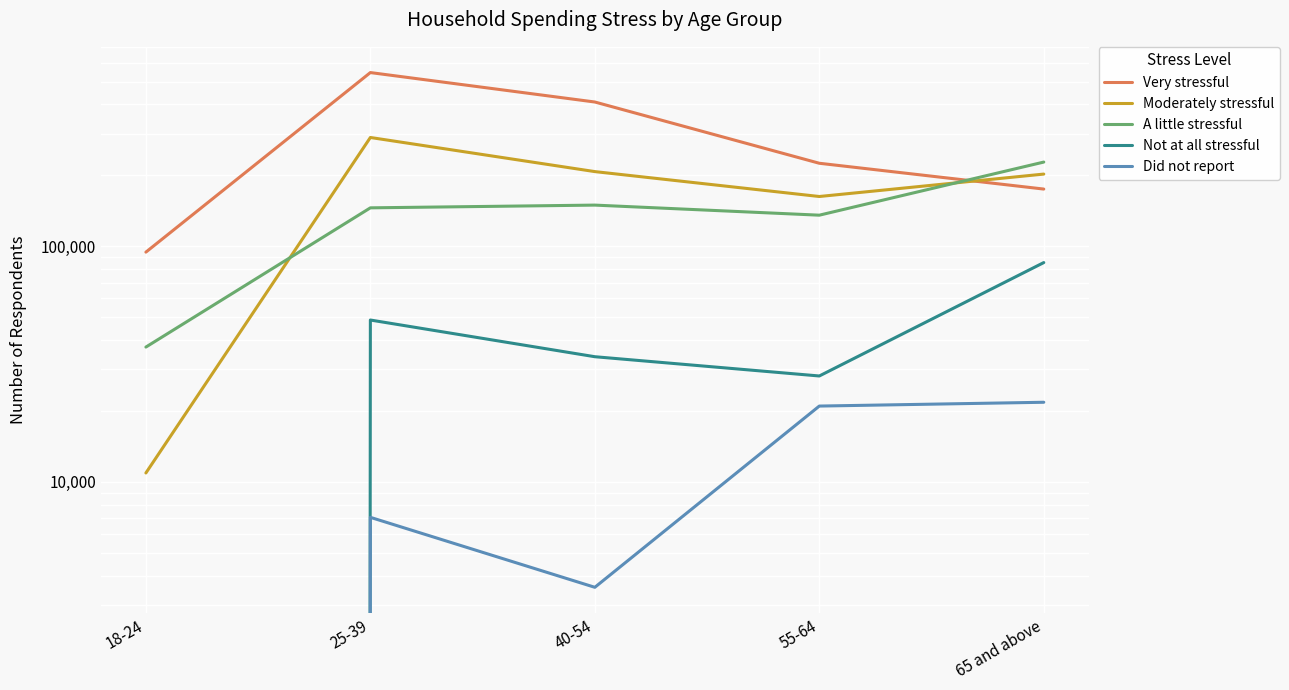

Reading right to left, extract all data points from this chart.

Very stressful: 65 and above=174839	55-64=225009	40-54=409462	25-39=545966	18-24=94401
Moderately stressful: 65 and above=202426	55-64=162581	40-54=207395	25-39=289464	18-24=10902
A little stressful: 65 and above=227650	55-64=135460	40-54=149478	25-39=145533	18-24=37323
Not at all stressful: 65 and above=85237	55-64=28133	40-54=33962	25-39=48612	18-24=0
Did not report: 65 and above=21760	55-64=20966	40-54=3566	25-39=7066	18-24=0